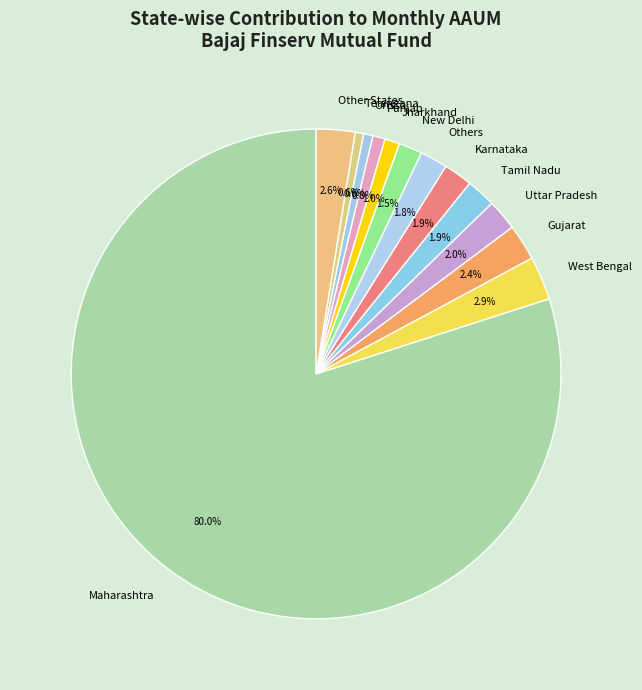

Approximately how many times larger is the value at Orissa compared to Others?

0.3